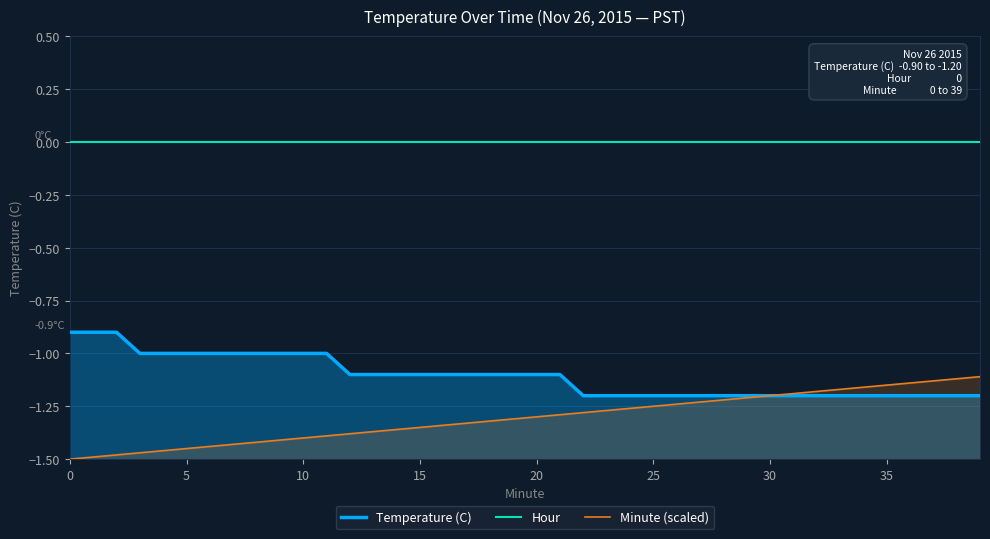

The Hour series shows 0.0 at 15. True or false?

True